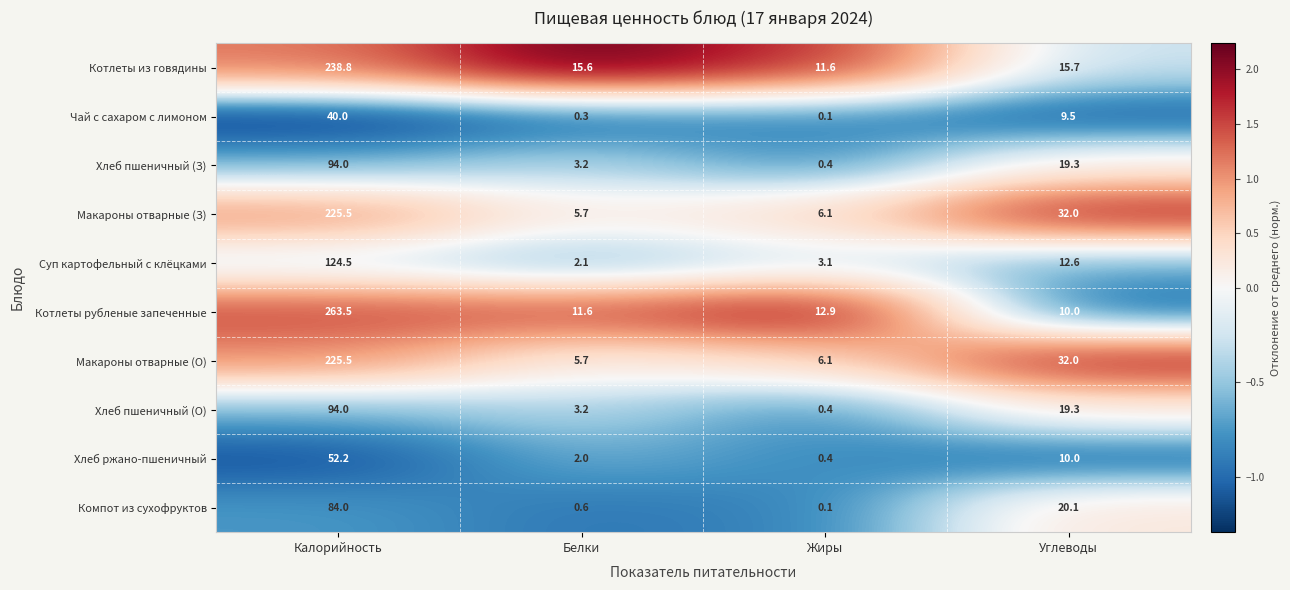

Which category has the highest value across all series?

Калорийность